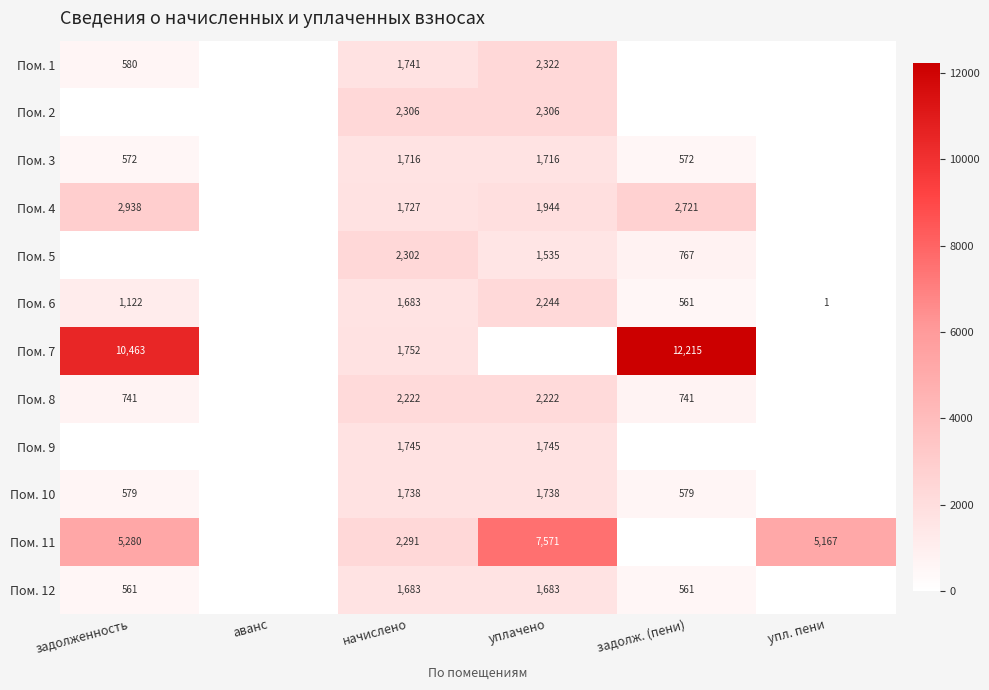

Is it true that Пом. 12 equals 561 at задолженность?

True